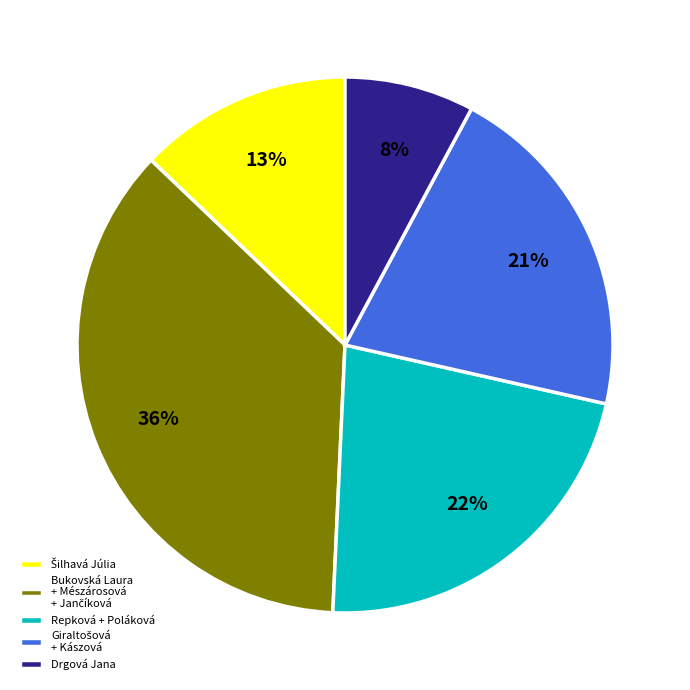

What percentage is the Drgová Jana slice, to the nearest percent?

8%